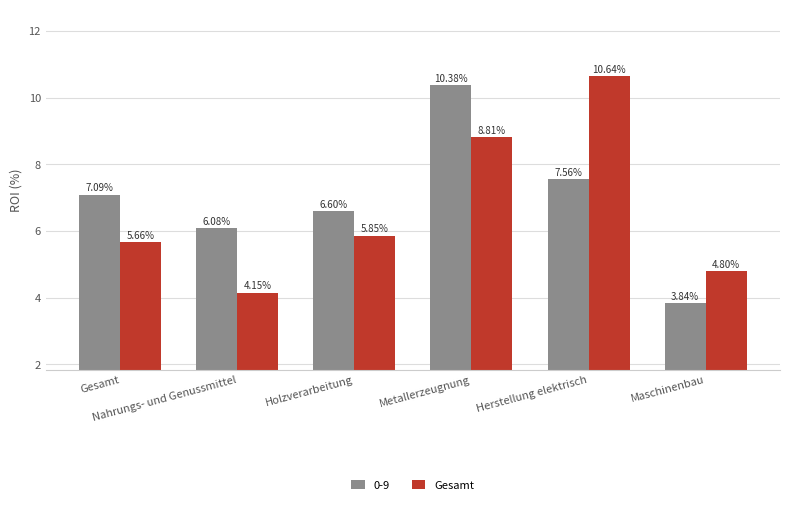

What is the difference between the second highest and minimum values in the 0-9 series?

3.7